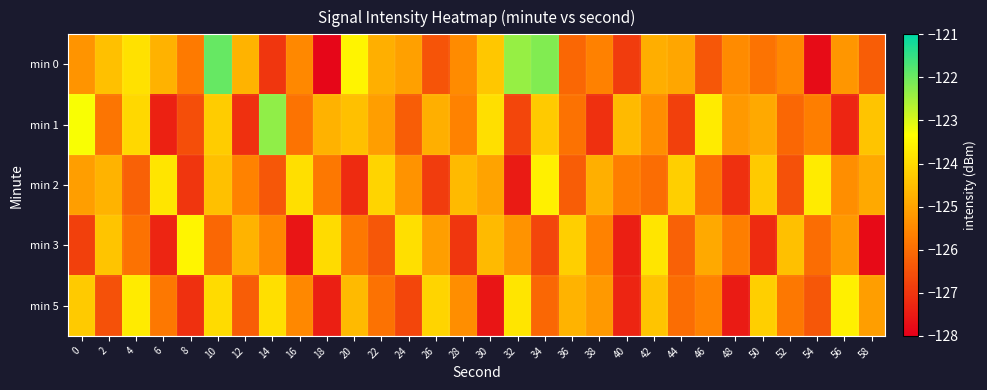

Reading right to left, extract all data points from this chart.

min 0: 58=-126.3	56=-125.3	54=-127.8	52=-125.5	50=-125.9	48=-125.4	46=-126.4	44=-125.0	42=-124.8	40=-126.9	38=-125.6	36=-126.1	34=-122.2	32=-122.4	30=-124.4	28=-125.4	26=-126.5	24=-125.1	22=-124.8	20=-123.5	18=-127.9	16=-125.5	14=-127.0	12=-124.7	10=-122.0	8=-125.8	6=-124.7	4=-123.9	2=-124.5	0=-125.3
min 1: 58=-124.4	56=-127.3	54=-125.7	52=-126.1	50=-124.9	48=-125.2	46=-123.7	44=-126.8	42=-125.4	40=-124.6	38=-127.1	36=-125.9	34=-124.3	32=-126.7	30=-123.9	28=-125.6	26=-124.8	24=-126.3	22=-125.1	20=-124.5	18=-124.7	16=-125.9	14=-122.3	12=-127.1	10=-124.3	8=-126.6	6=-127.4	4=-124.1	2=-125.8	0=-123.3
min 2: 58=-124.9	56=-125.4	54=-123.7	52=-126.5	50=-124.3	48=-127.1	46=-125.9	44=-124.2	42=-126.0	40=-125.7	38=-124.8	36=-126.3	34=-123.6	32=-127.5	30=-125.0	28=-124.6	26=-126.9	24=-125.3	22=-124.1	20=-127.2	18=-125.8	16=-123.9	14=-126.4	12=-125.6	10=-124.5	8=-127.0	6=-123.8	4=-126.2	2=-124.7	0=-125.1
min 3: 58=-127.8	56=-125.2	54=-126.0	52=-124.5	50=-127.2	48=-125.7	46=-124.9	44=-126.2	42=-123.8	40=-127.4	38=-125.6	36=-124.2	34=-126.7	32=-125.3	30=-124.6	28=-127.0	26=-125.1	24=-123.9	22=-126.4	20=-125.8	18=-124.0	16=-127.6	14=-125.5	12=-124.7	10=-126.1	8=-123.5	6=-127.3	4=-125.9	2=-124.4	0=-126.8
min 5: 58=-125.1	56=-123.6	54=-126.4	52=-125.8	50=-124.2	48=-127.5	46=-125.6	44=-126.0	42=-124.4	40=-127.3	38=-125.2	36=-124.7	34=-126.1	32=-123.8	30=-127.6	28=-125.4	26=-124.1	24=-126.7	22=-125.9	20=-124.6	18=-127.4	16=-125.5	14=-123.9	12=-126.3	10=-124.0	8=-127.1	6=-125.8	4=-123.7	2=-126.5	0=-124.3